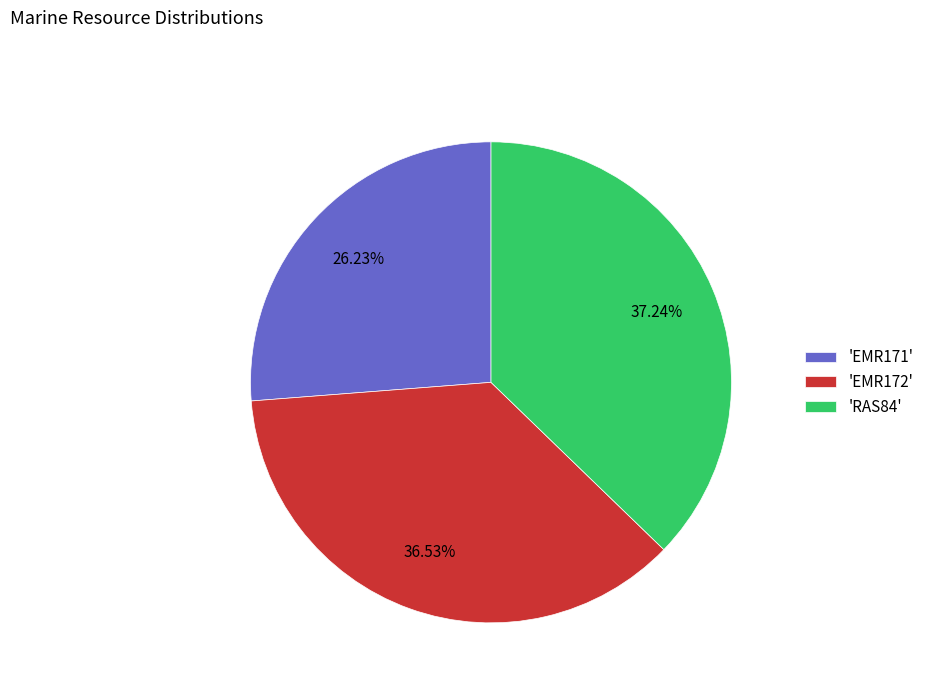

Is the sum of 'RAS84' and 'EMR172' greater than half?

Yes